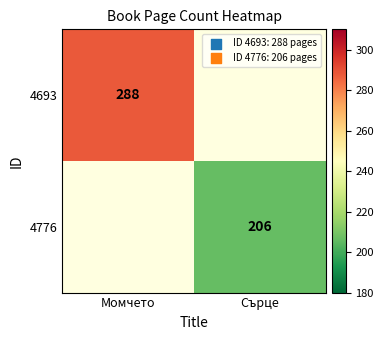

Is the value of 4776 at Сърце greater than the value of 4693 at Момчето?

No